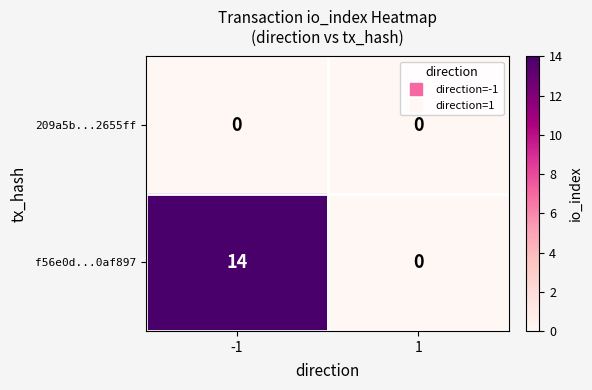

What is the sum of all f56e0d...0af897 values?

14